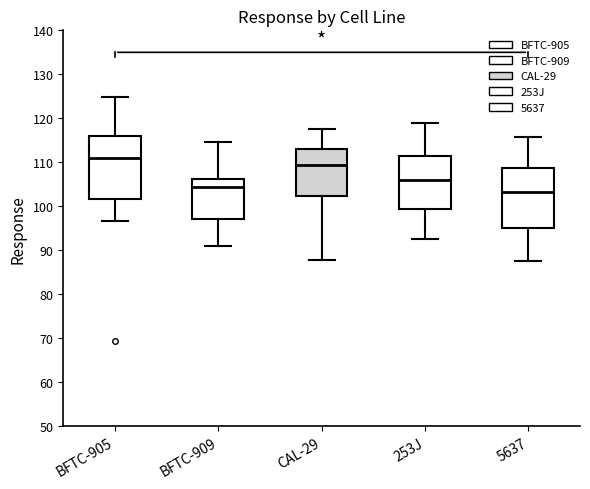

Reading left to right, transcribe this box plot: for each box, give where its median line is, the range the box spans, and where its two whiskers end, as read against the y-axis. The values are not printed on the chart, so give them approximately, as read against the axis.

BFTC-905: median 111, box 102 to 116, whiskers 97 to 125
BFTC-909: median 105, box 97 to 106, whiskers 91 to 115
CAL-29: median 109, box 102 to 113, whiskers 88 to 118
253J: median 106, box 99 to 111, whiskers 93 to 119
5637: median 103, box 95 to 109, whiskers 88 to 116